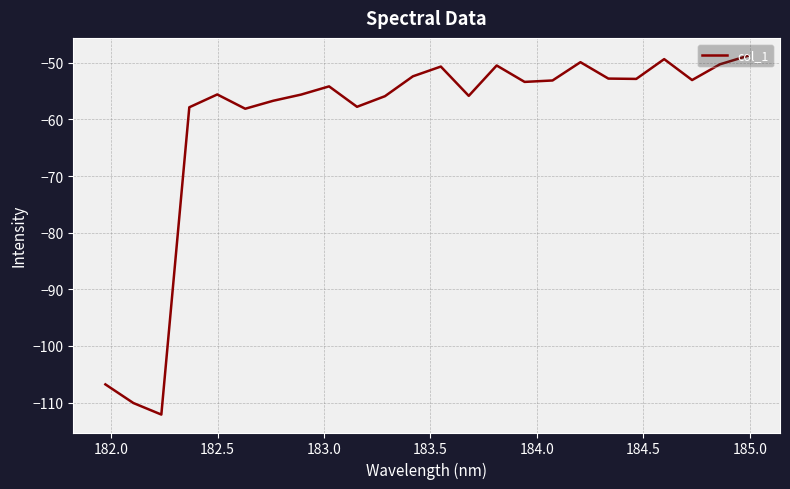

What is the maximum value shown in the chart?

-48.8